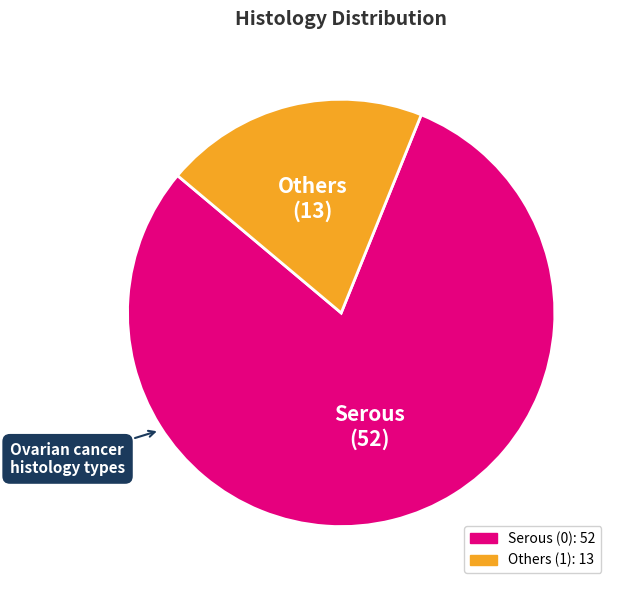

True or false: Others (1) accounts for 20% of the total.

True